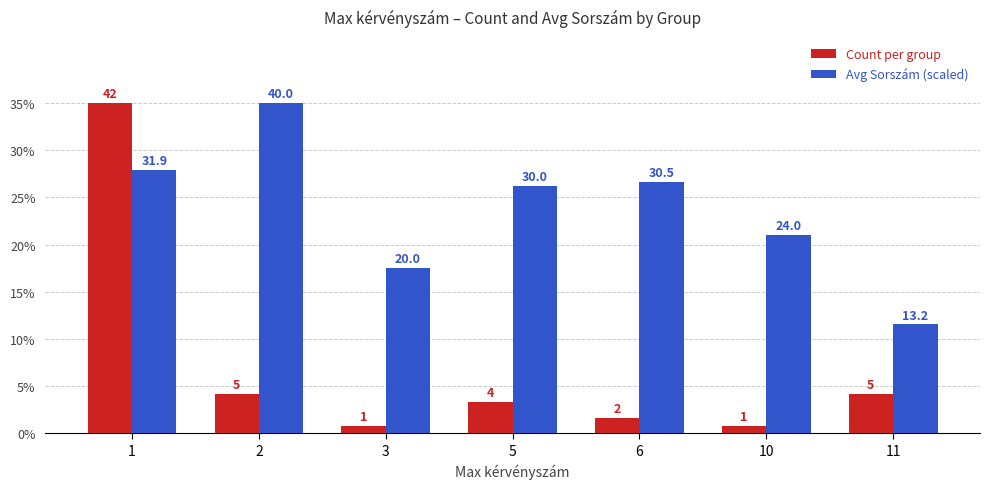

Does the chart contain any negative values?

No